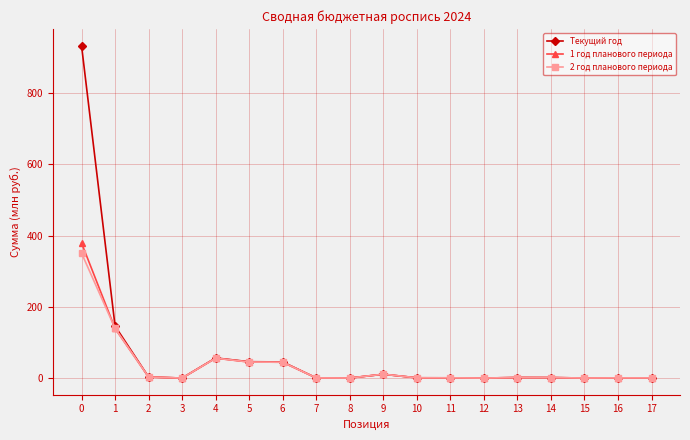

At which category does 2 год планового периода reach its first local peak?

4